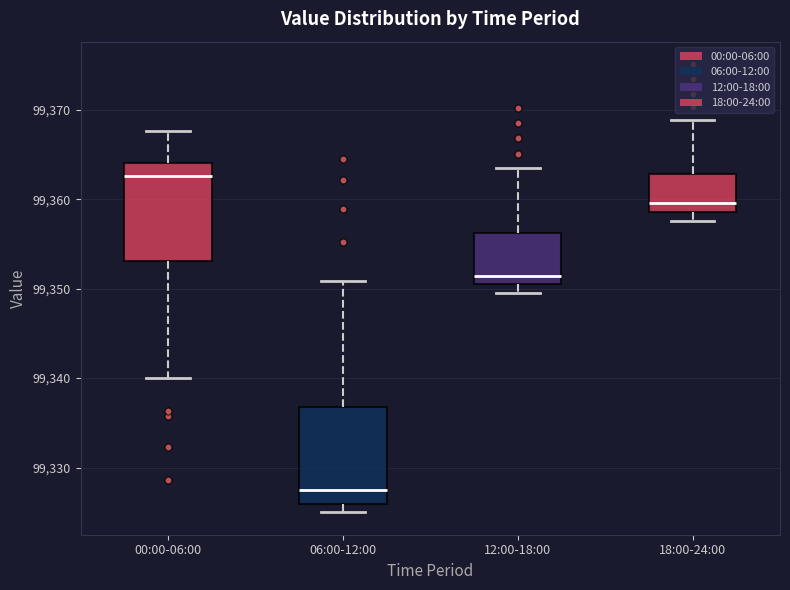

Reading left to right, transcribe this box plot: for each box, give where its median line is, the range the box spans, and where its two whiskers end, as read against the y-axis. The values are not printed on the chart, so give them approximately, as read against the axis.

00:00-06:00: median 99363, box 99353 to 99364, whiskers 99340 to 99368
06:00-12:00: median 99328, box 99326 to 99337, whiskers 99325 to 99351
12:00-18:00: median 99351, box 99350 to 99356, whiskers 99350 (just below the box's lower edge) to 99364
18:00-24:00: median 99360, box 99359 to 99363, whiskers 99358 to 99369